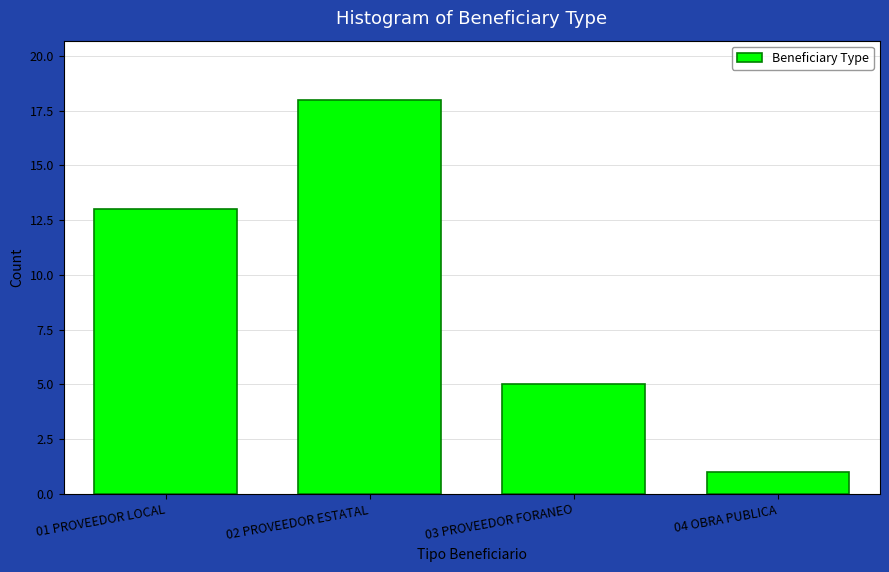

Reading right to left, extract all data points from this chart.

04 OBRA PUBLICA=1	03 PROVEEDOR FORANEO=5	02 PROVEEDOR ESTATAL=18	01 PROVEEDOR LOCAL=13